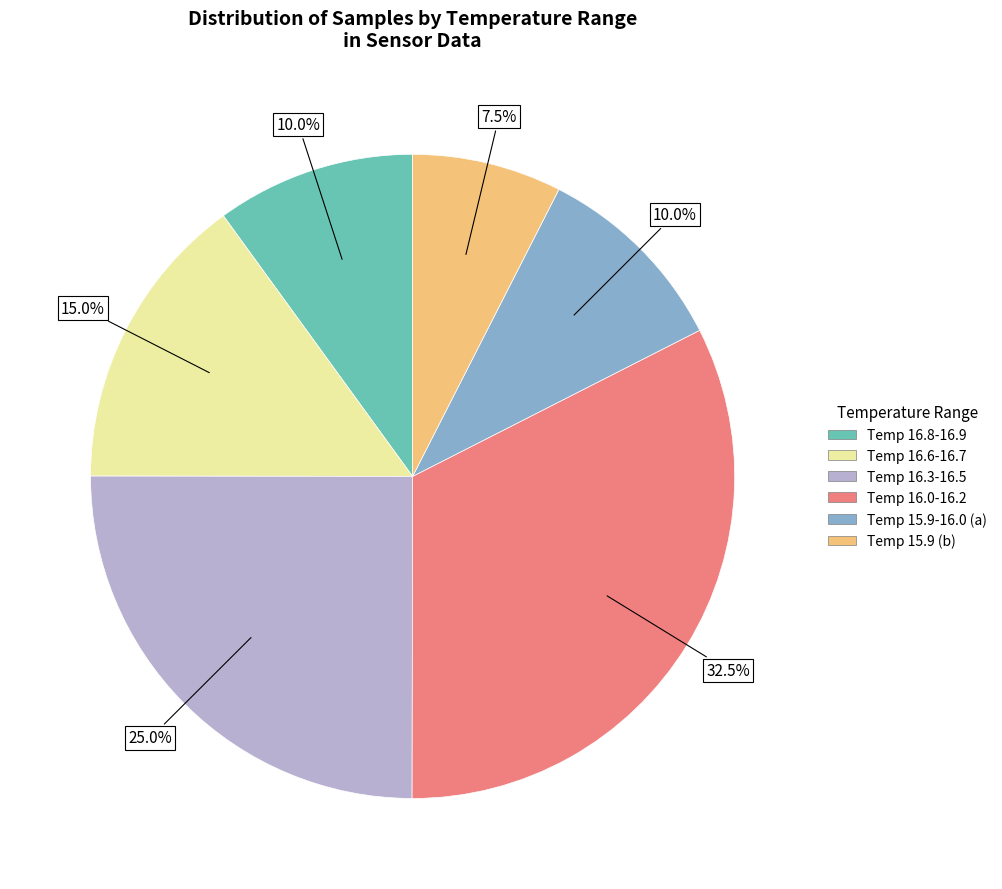

Is there any slice that represents more than half of the pie?

No